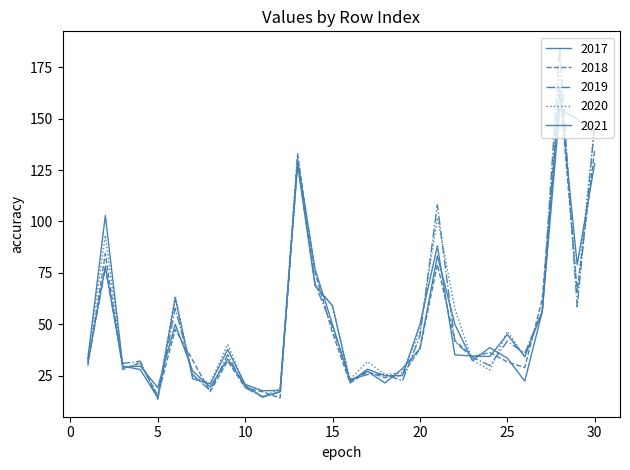

Reading left to right, extract all data points from this chart.

2017: 31.4	78.3	29.1	29.6	19.1	49.9	27.2	19.4	33.1	20.2	14.6	17.1	129.8	76.8	49.8	22.5	27.1	21.4	28.4	38.1	83.3	50.0	32.3	38.6	33.5	22.3	56.0	163.9	79.0	128.1
2018: 29.8	84.3	27.9	31.4	15.1	47.5	32.4	17.2	32.1	19.2	17.1	14.1	132.2	75.0	45.9	21.4	26.8	24.0	25.2	38.0	79.1	42.1	34.2	36.2	31.7	28.9	62.2	165.1	65.8	134.9
2019: 31.2	77.2	30.9	32.0	13.5	57.8	25.5	17.7	35.2	19.1	14.5	17.2	128.2	69.6	48.5	23.1	25.5	25.6	22.4	44.2	108.1	41.4	33.9	29.9	41.7	35.8	56.4	184.0	58.5	146.4
2020: 33.3	93.3	28.6	30.8	15.1	63.8	24.4	21.2	40.2	19.9	14.8	18.5	133.0	69.3	58.8	23.2	31.8	25.4	26.5	46.5	101.8	57.6	32.4	27.7	46.5	34.3	56.9	170.7	65.8	146.4
2021: 33.2	102.9	29.6	27.9	14.2	62.8	23.4	20.9	37.7	20.7	17.6	17.8	127.9	68.7	59.0	21.8	28.1	24.9	25.0	49.8	88.1	35.1	34.5	34.3	45.0	34.2	56.1	154.8	149.7	143.2